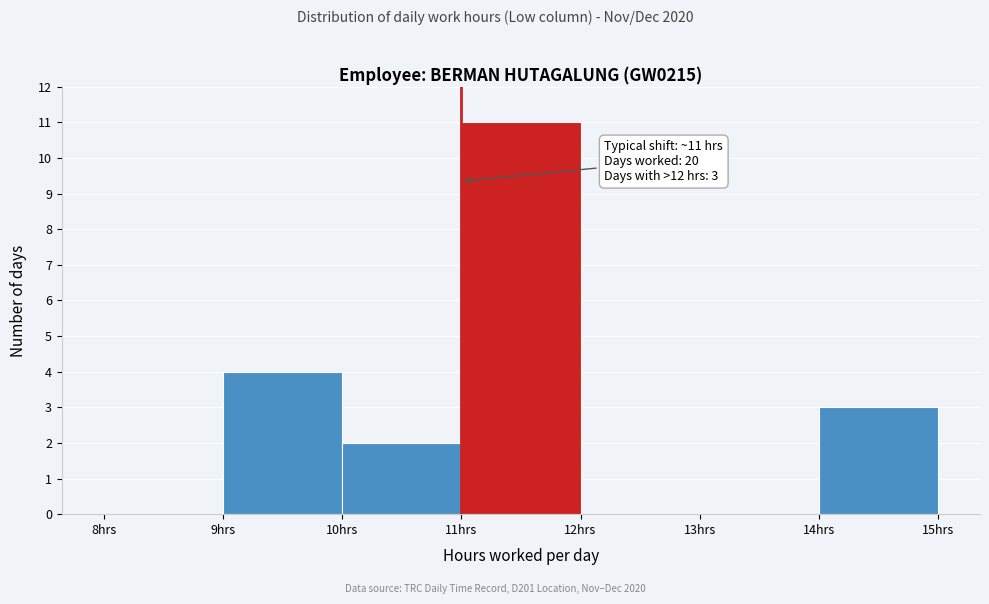

Over which range of the x-axis is the bar tallest?

11 to 12